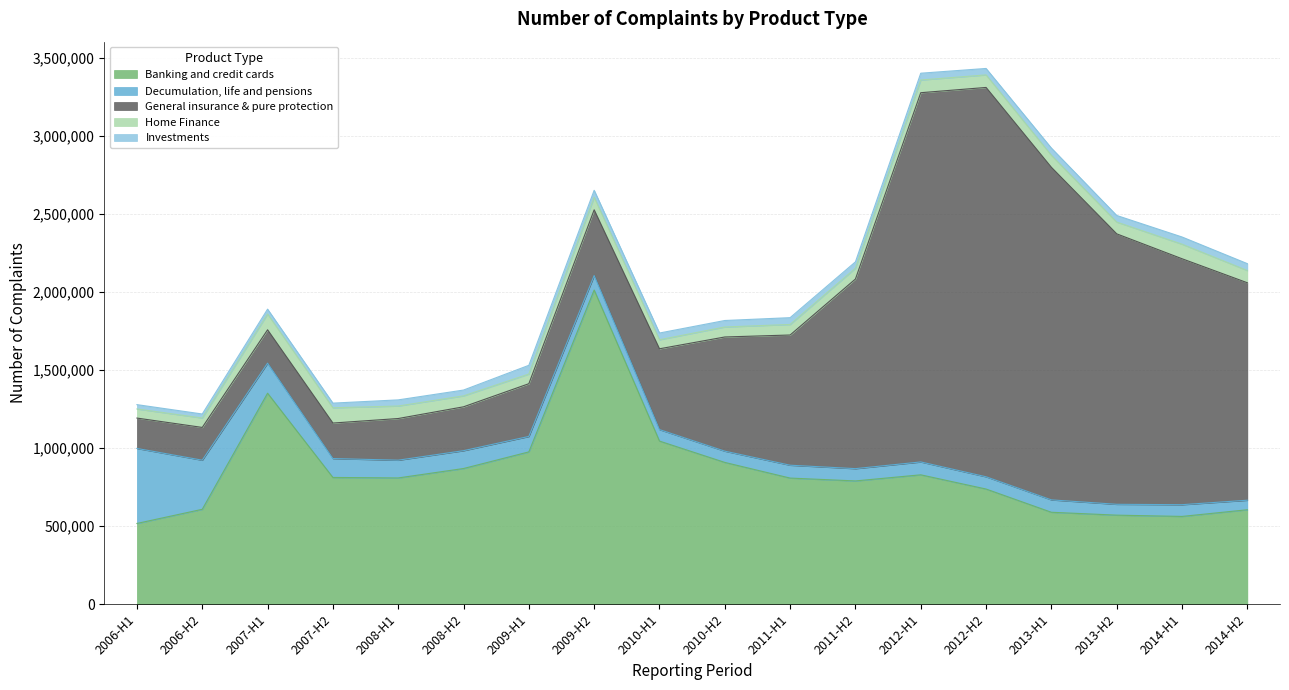

Which category has the highest value in the Home Finance series?

2007-H1